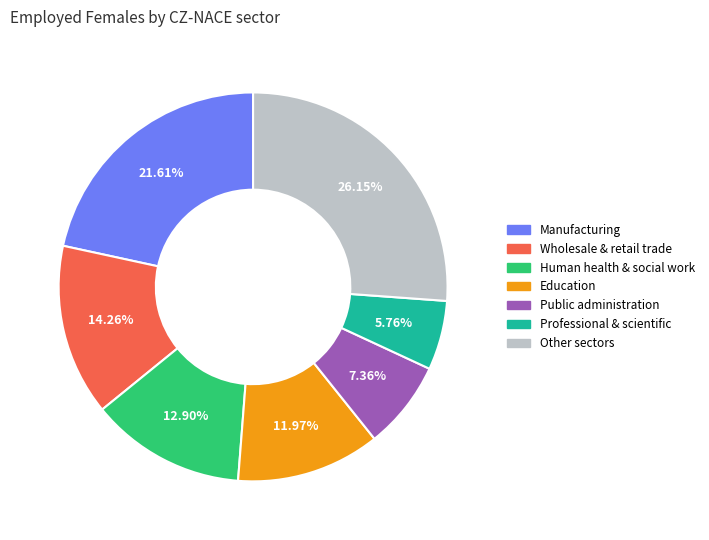

Count the number of slices in the pie.

7